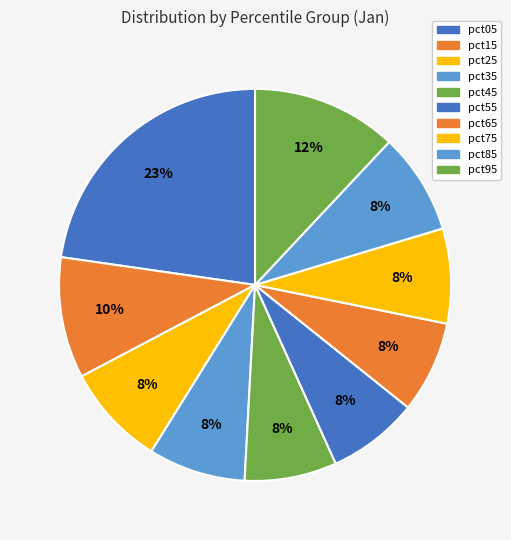

How much of the chart is everything except pct15?

90.0%